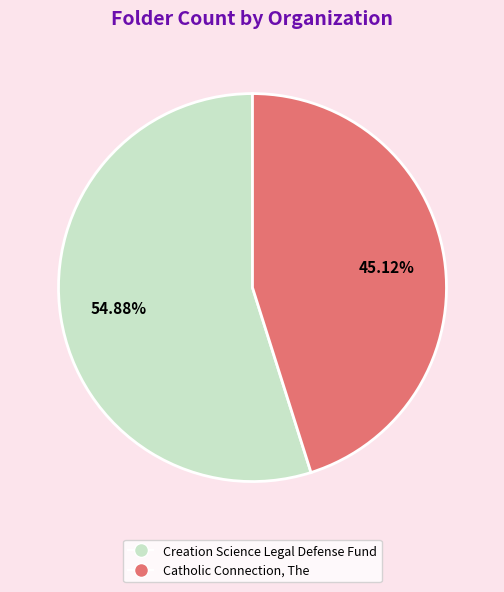

True or false: Creation Science Legal Defense Fund accounts for 41% of the total.

False